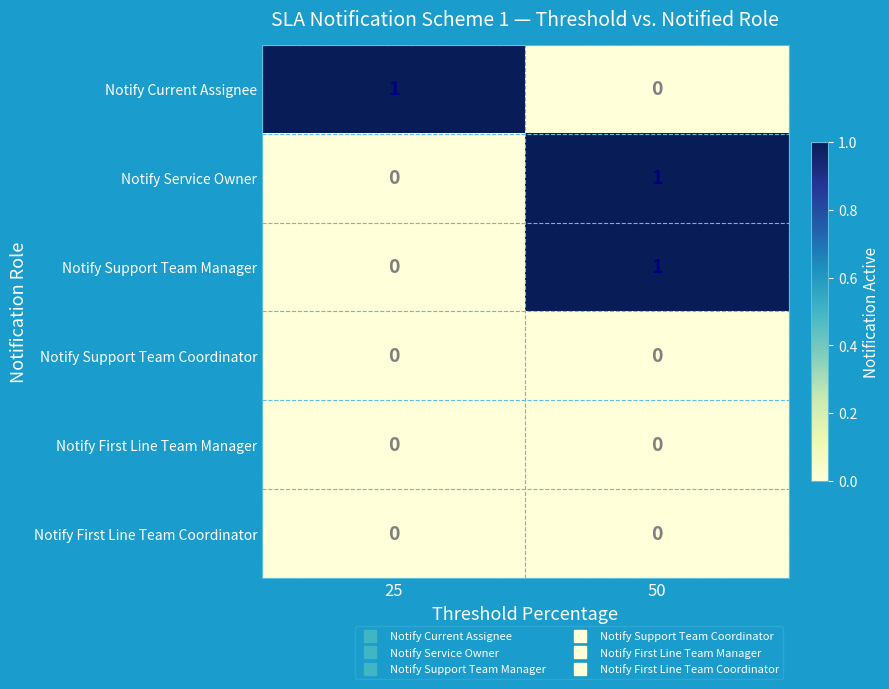

At which category is the sum across all series the highest?

50